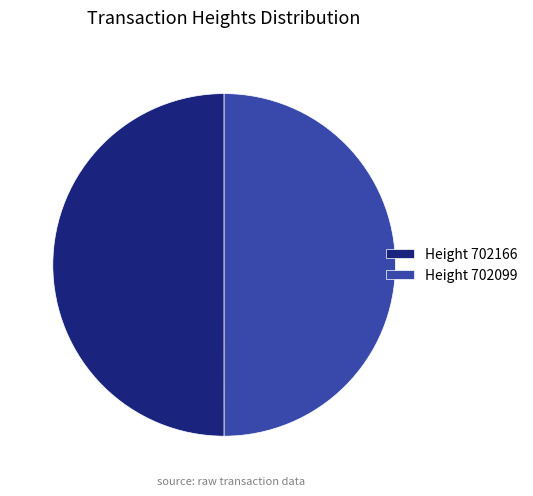

How many slices are in this pie chart?

2